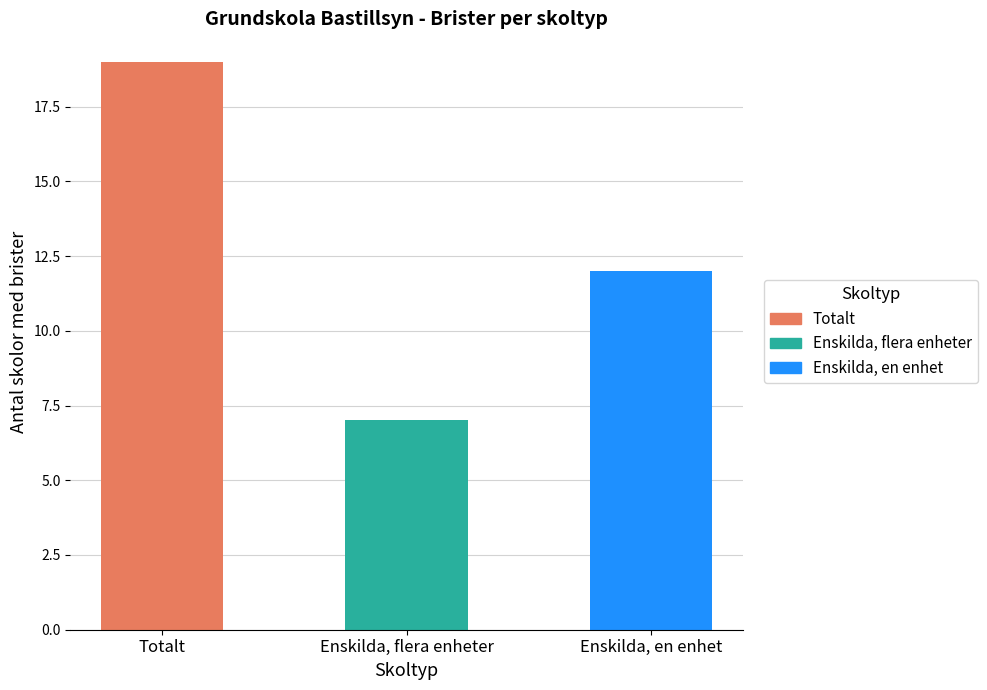

What is the sum of the values at Enskilda, flera enheter and Totalt?

26